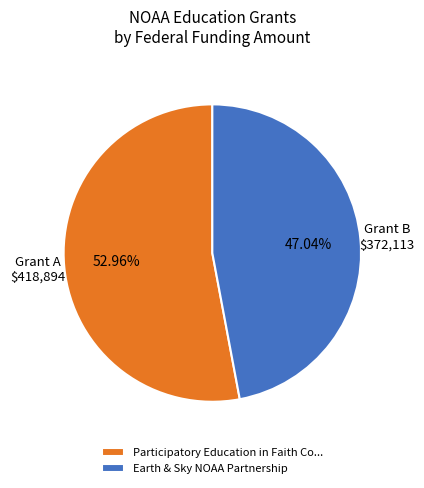

What percentage is NOT represented by Earth & Sky NOAA Partnership?

53.0%